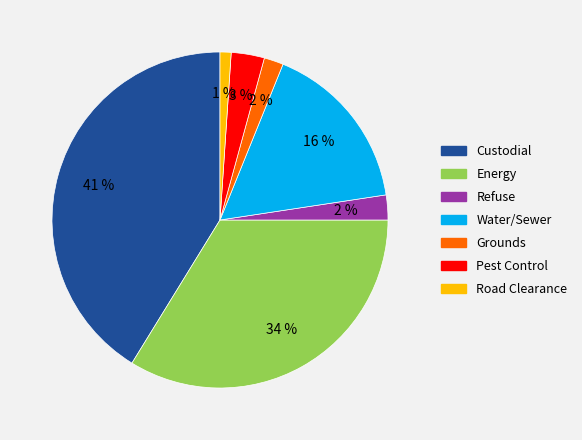

Count the number of slices in the pie.

7